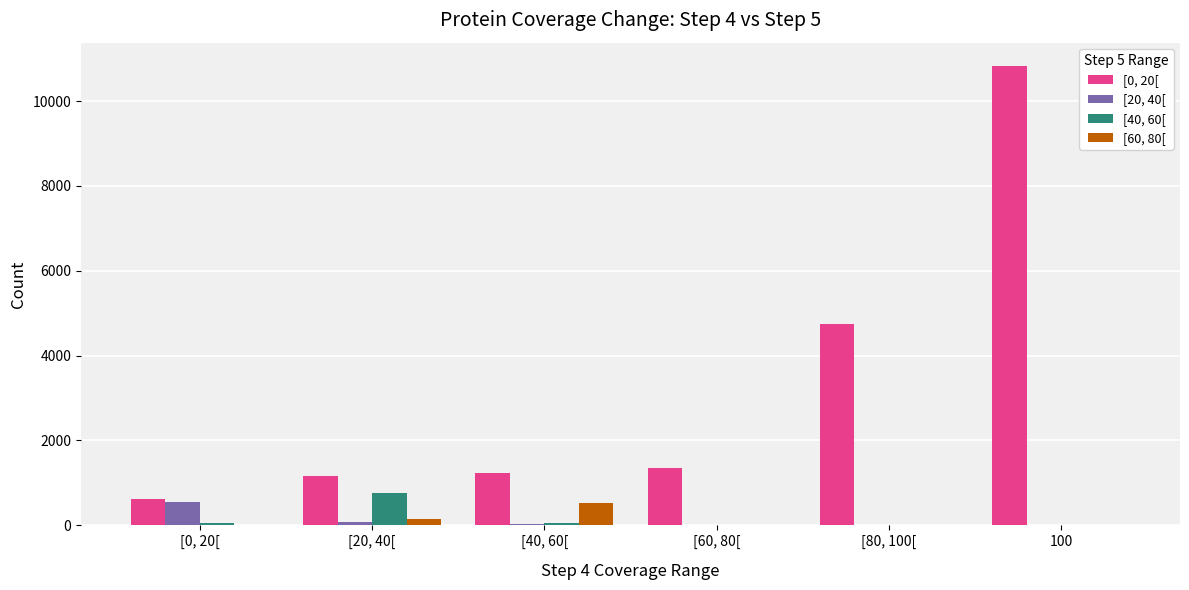

At which category is the sum across all series the highest?

100